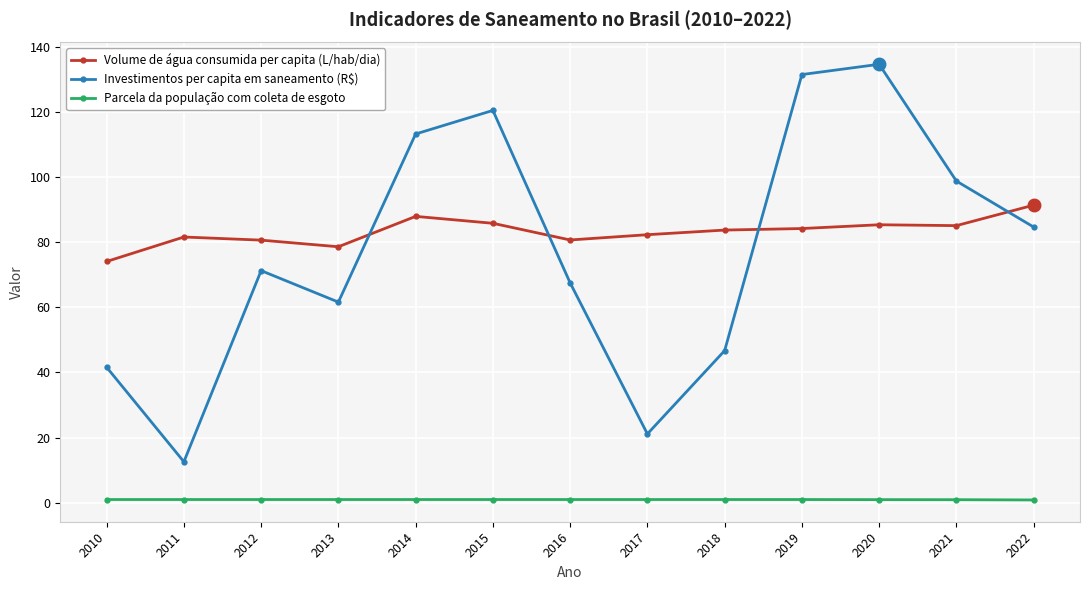

The value of Parcela da população com coleta de esgoto at 2017 is 1.0. True or false?

True